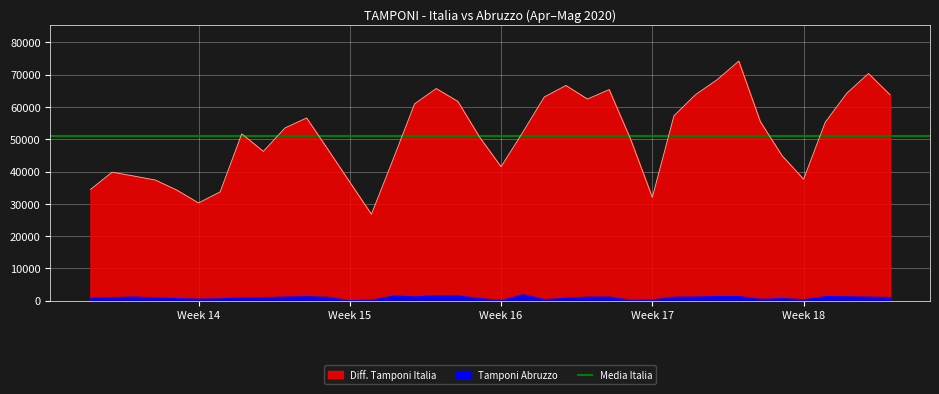

What is the minimum value for Diff. Tamponi Italia?

26779